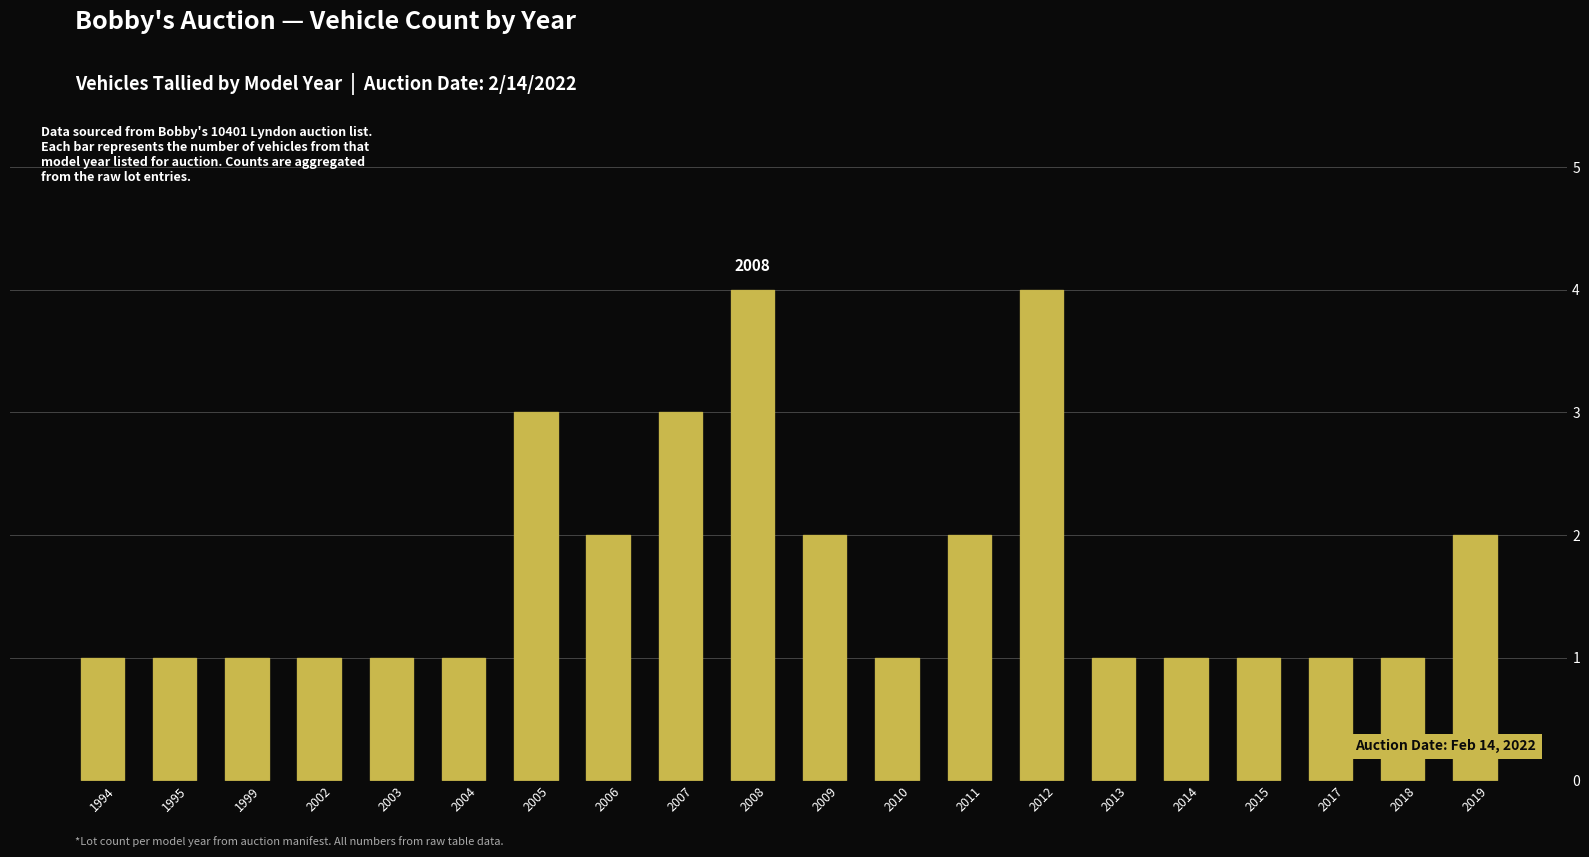

The value at 2008 is 4. True or false?

True